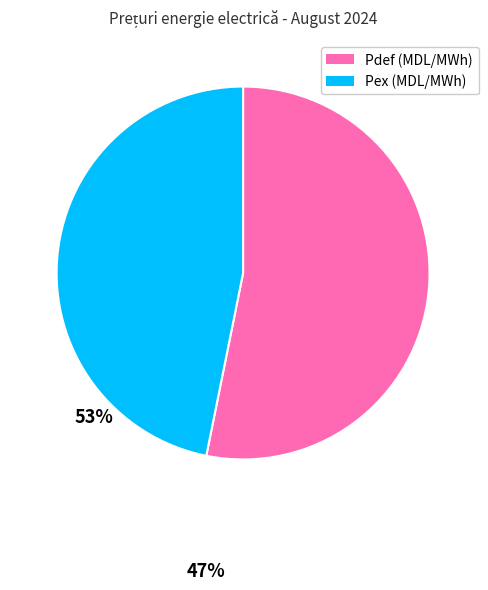

Count the number of slices in the pie.

2